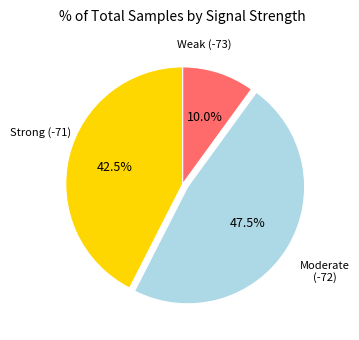

Is there any slice that represents more than half of the pie?

No